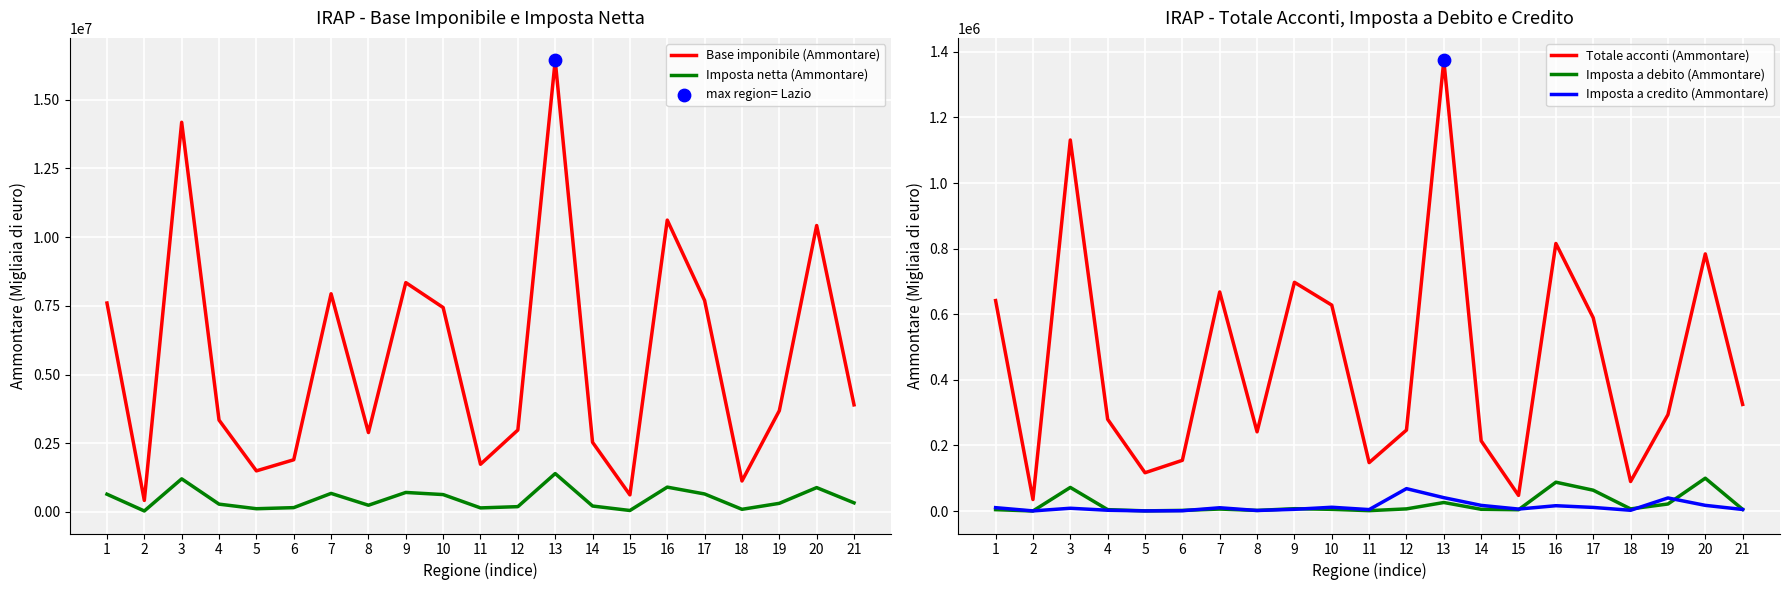

What are all the series names shown in the legend?

Base imponibile (Ammontare), Imposta netta (Ammontare), Totale acconti (Ammontare), Imposta a debito (Ammontare), Imposta a credito (Ammontare)